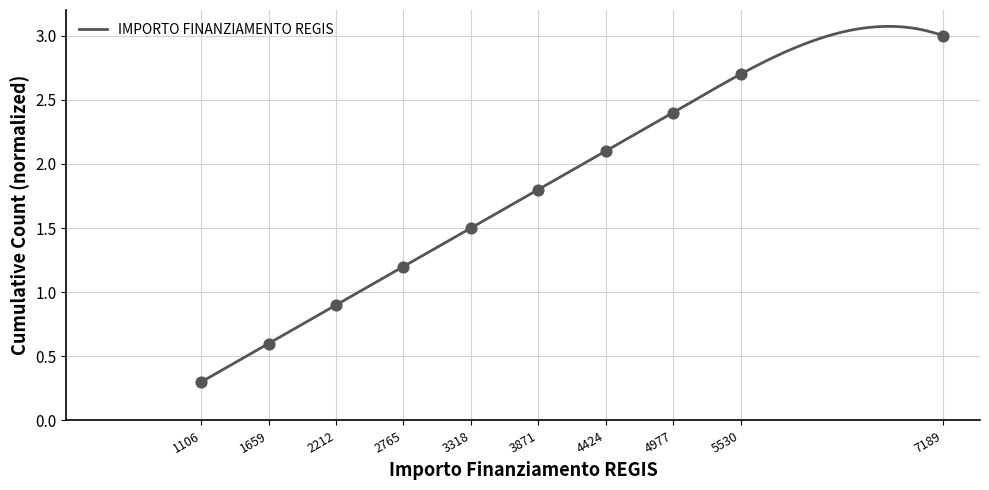

What is the change in value from 1106 to 3318?

+1.2